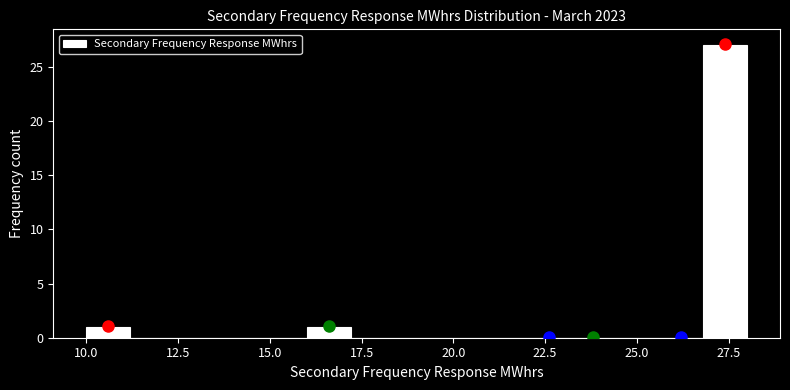

Around what value on the x-axis is the tallest bar? Give the approximate position of its centre, as read against the axis.

27.5